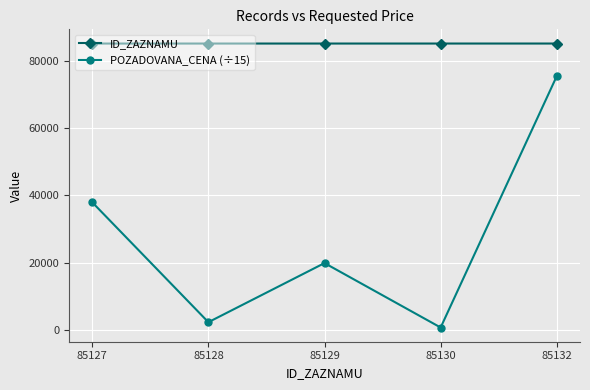

At which category is the sum across all series the highest?

85132